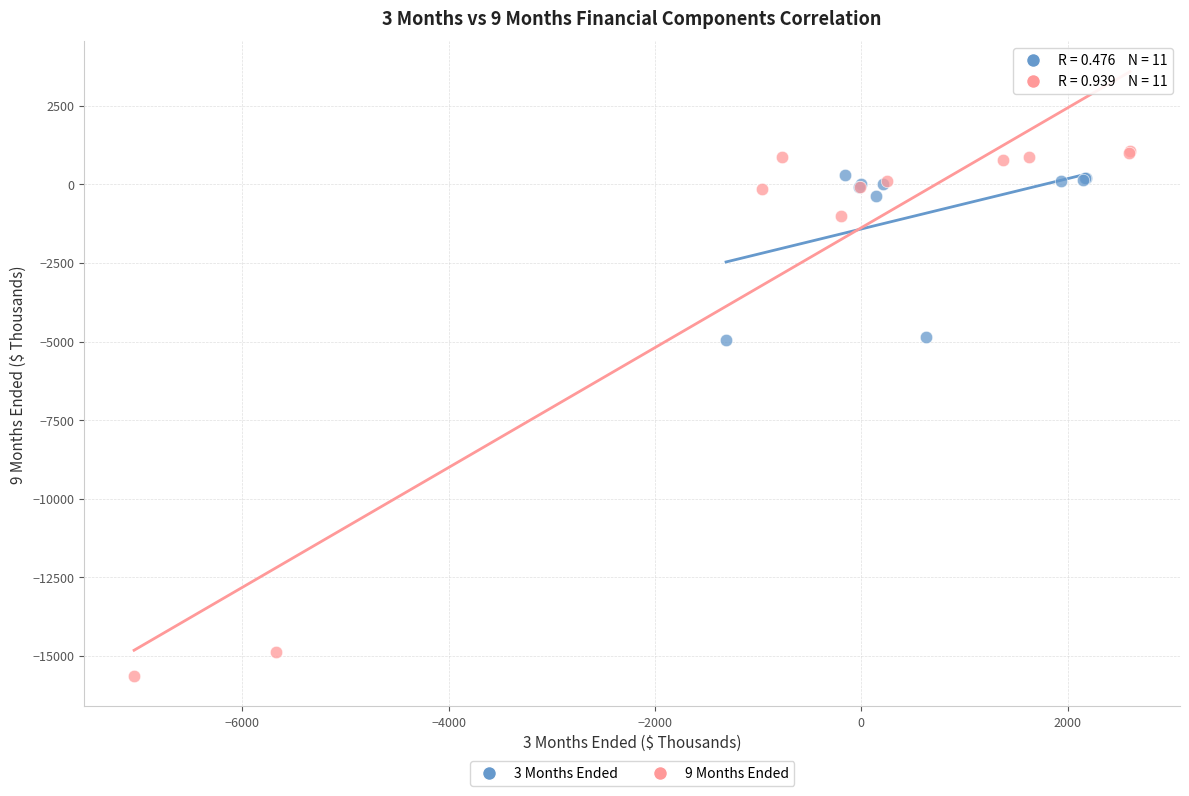

Which series contains the lowest Y value?

9 Months Ended